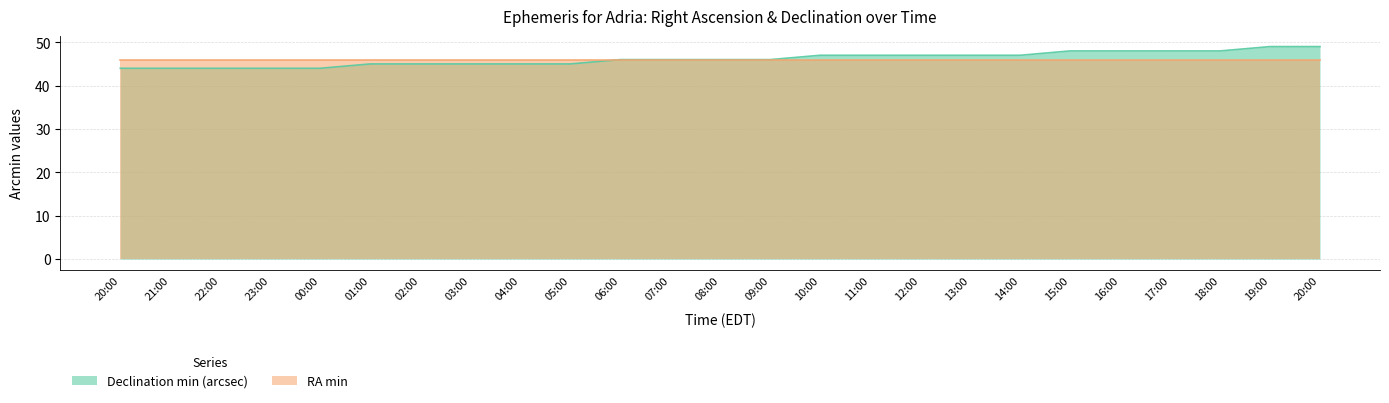

Which category has the highest value across all series?

19:00